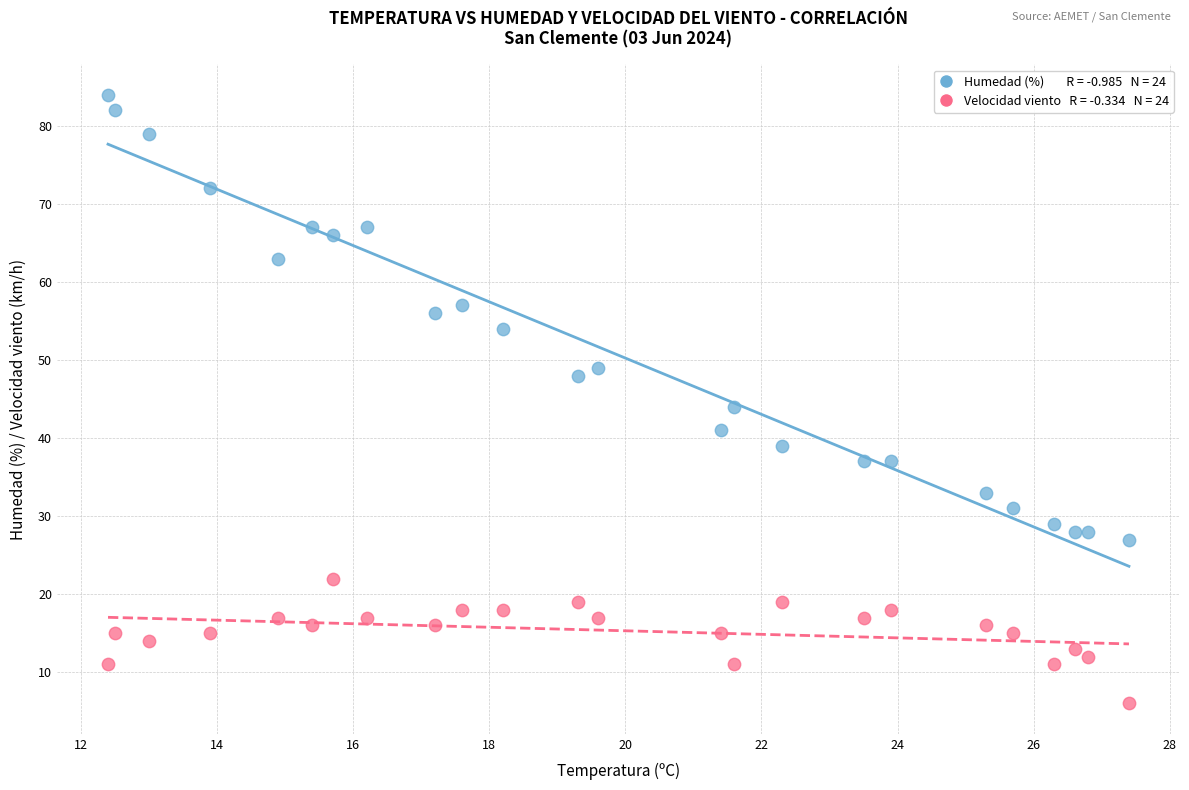

Across all data points, what is the range of Y values (max minus min)?

78